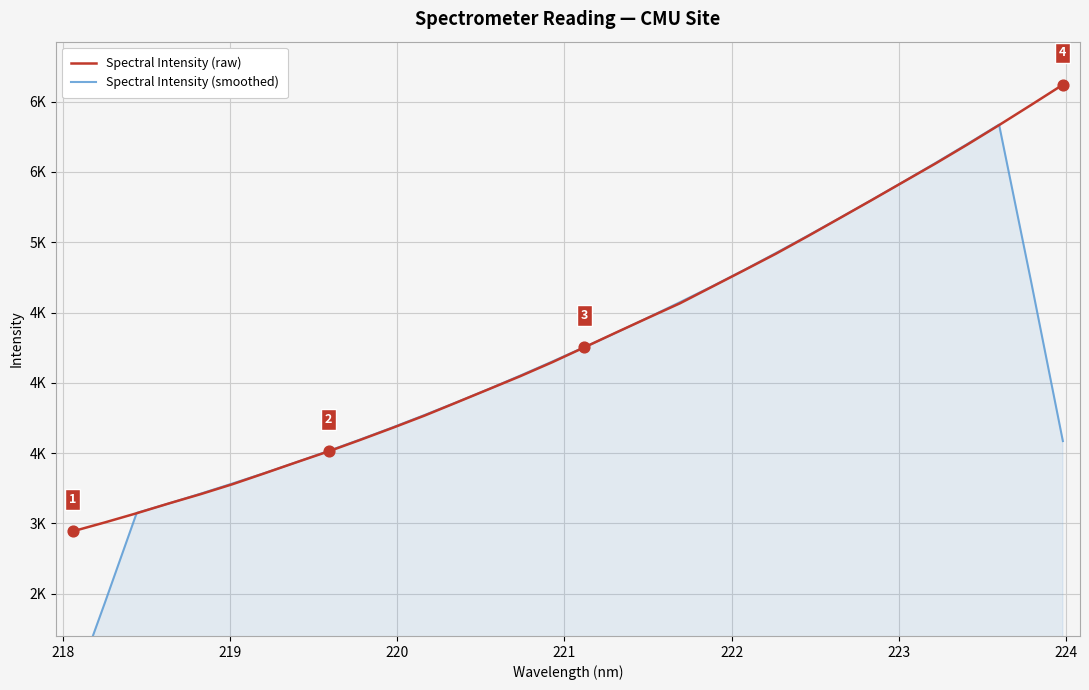

Which series has the largest total across all categories?

Spectral Intensity (raw)